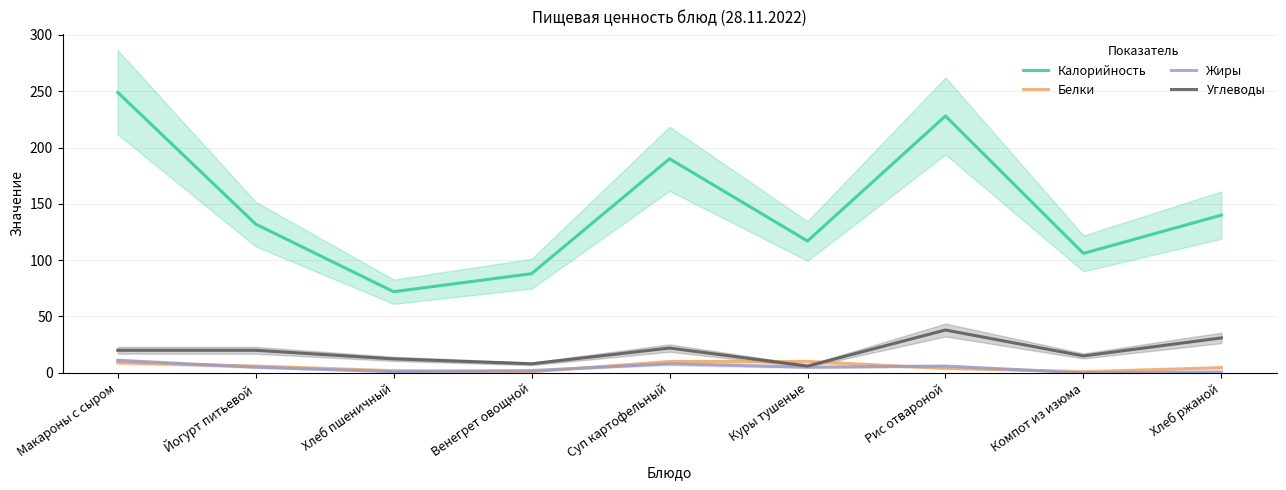

Is it true that Жиры equals 0.8 at Хлеб ржаной?

True